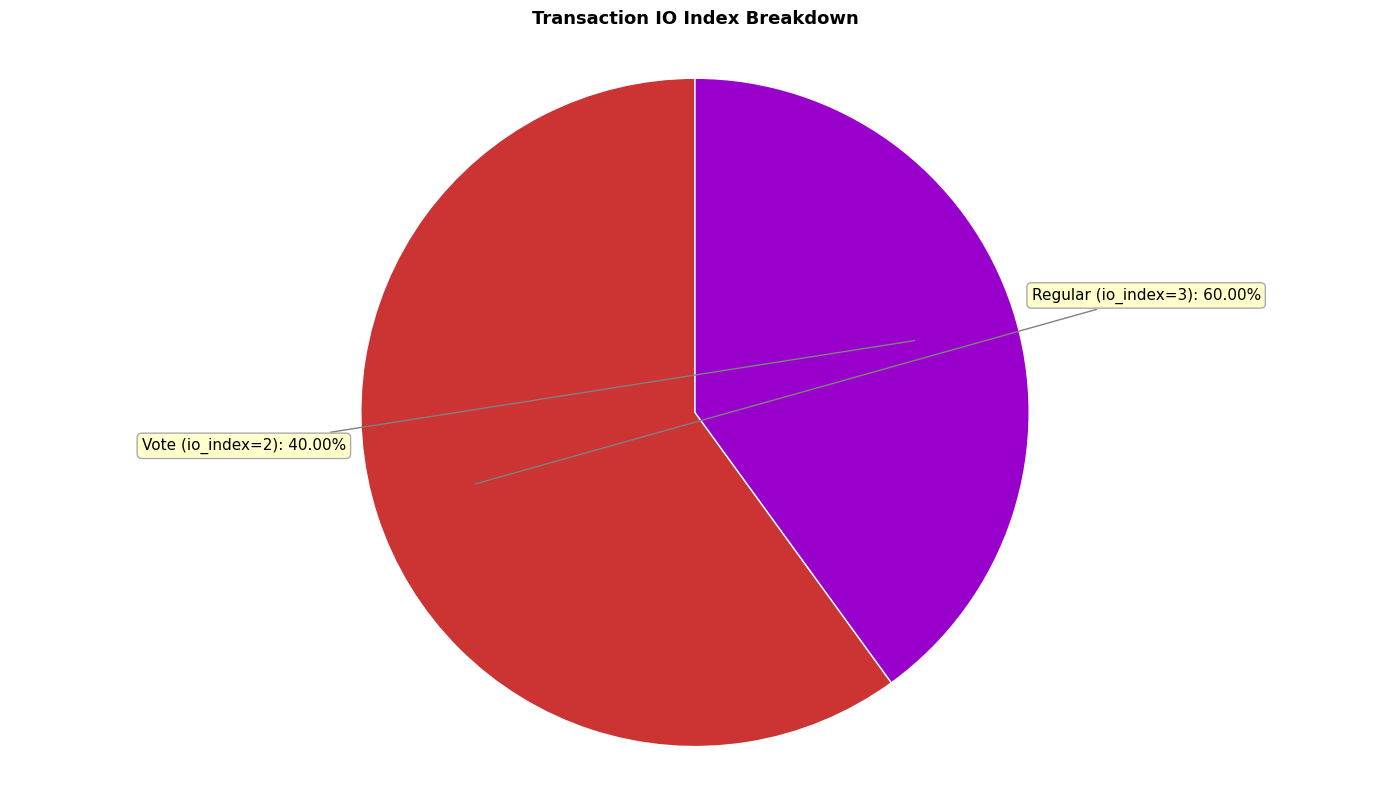

What percentage is the Regular (io_index=3) slice, to the nearest percent?

60%